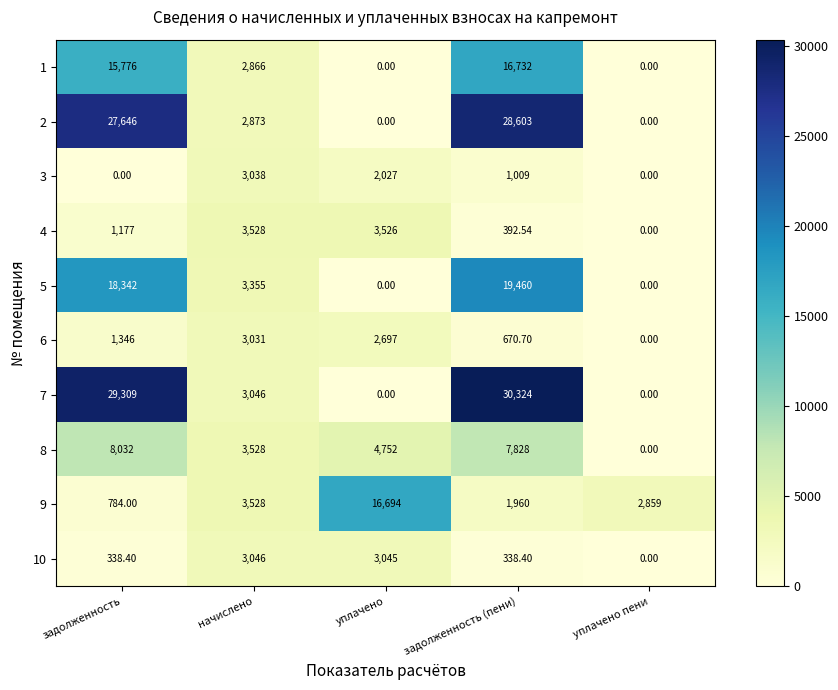

Which category has the highest value across all series?

задолженность (пени)